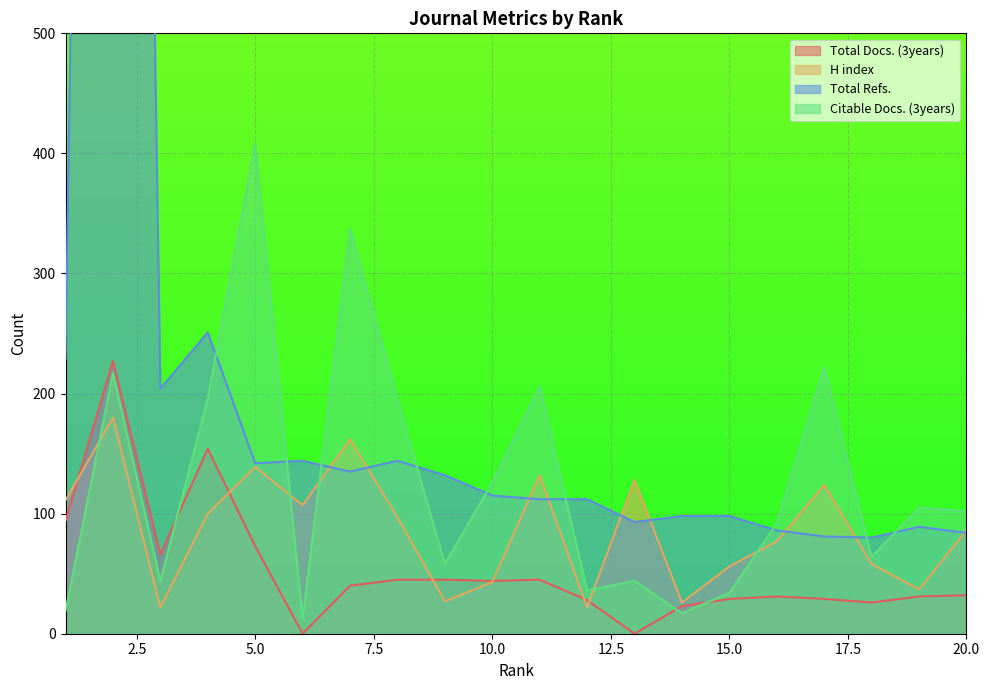

At how many categories does at least one series exceed 2027?

1